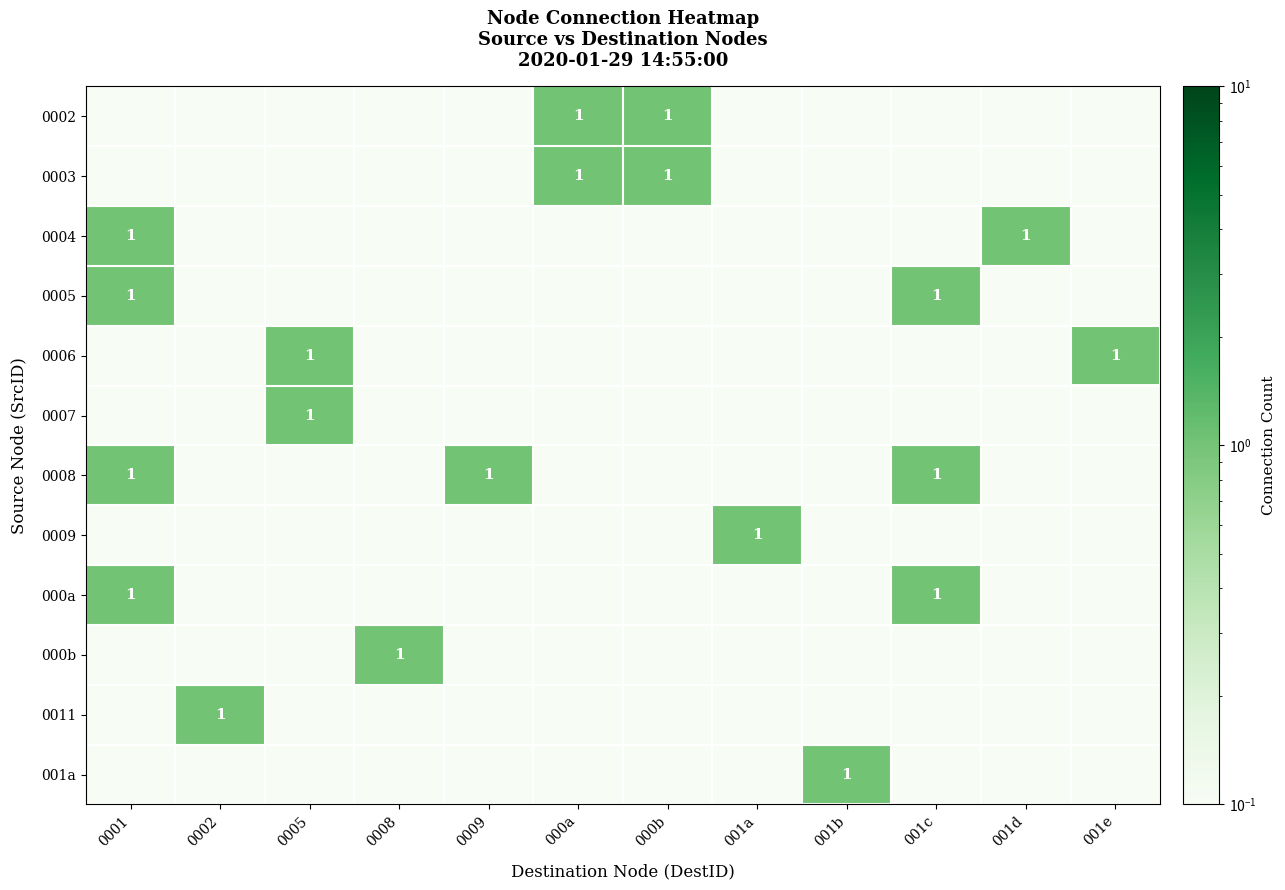

The value of 001a at 001e is 0.0. True or false?

True